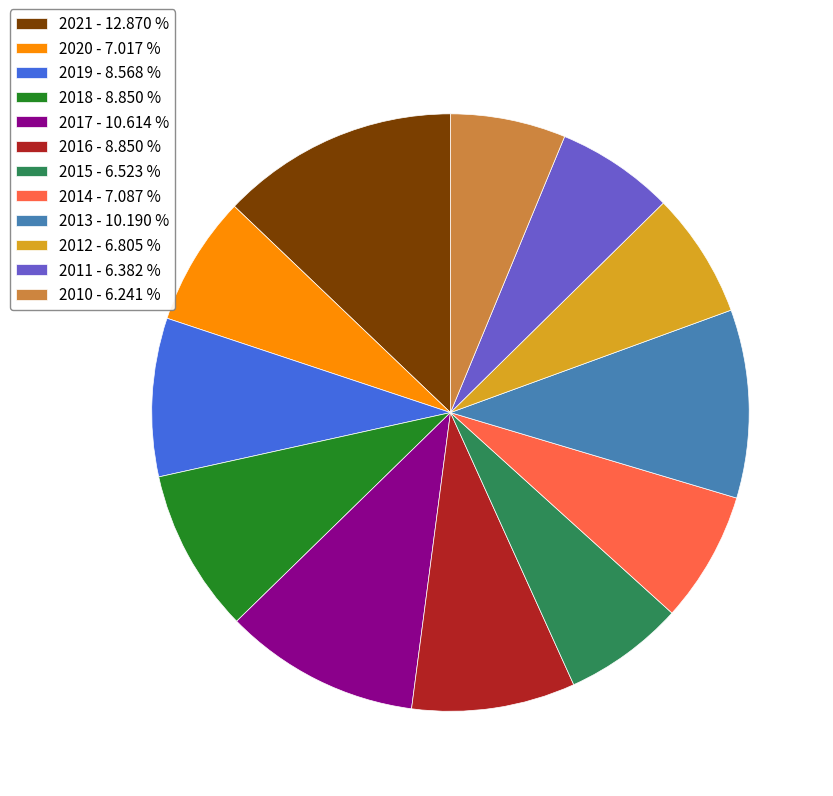

Do 2017 and 2016 together represent more than half of the pie?

No